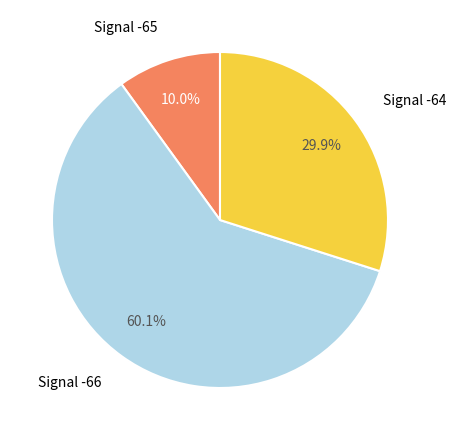

Is there a majority slice in this chart?

Yes